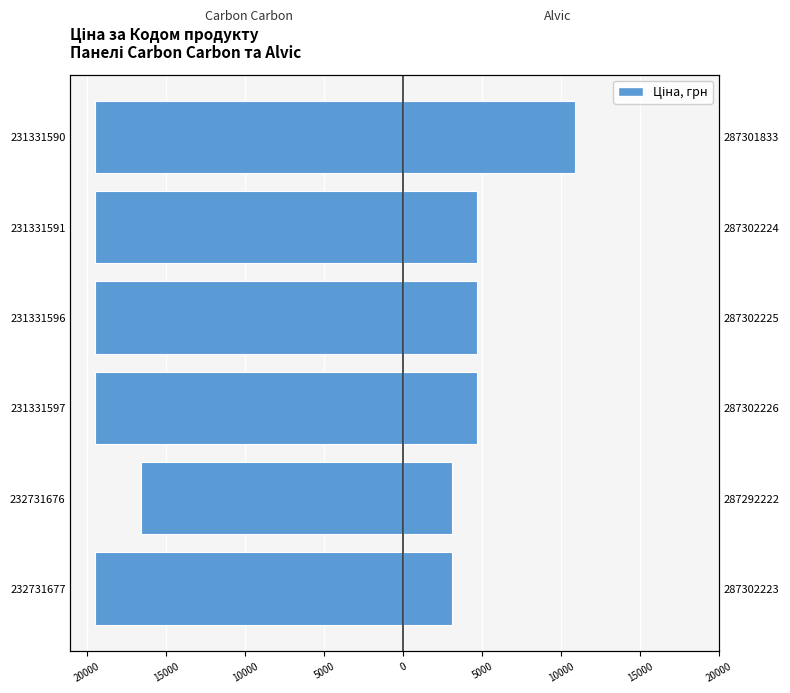

True or false: Carbon Carbon 19mm has a value of -13082.7 at 231331596.

False